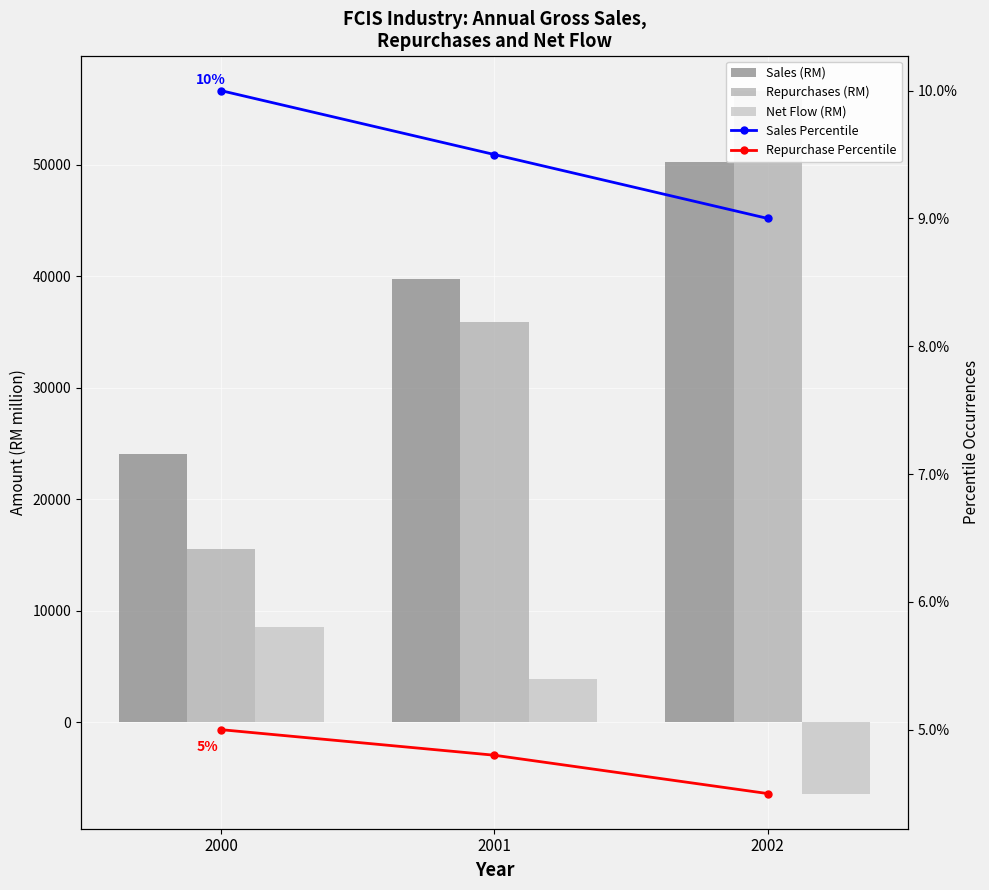

At which category does the chart reach its minimum across all series?

2002